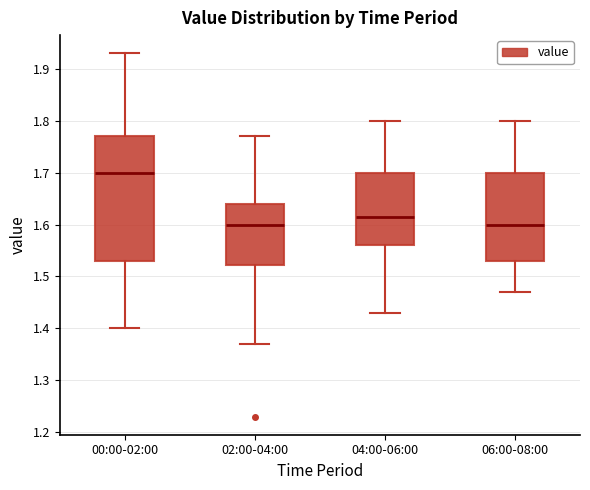

Reading left to right, transcribe this box plot: for each box, give where its median line is, the range the box spans, and where its two whiskers end, as read against the y-axis. The values are not printed on the chart, so give them approximately, as read against the axis.

00:00-02:00: median 1.70, box 1.53 to 1.77, whiskers 1.40 to 1.93
02:00-04:00: median 1.60, box 1.52 to 1.64, whiskers 1.37 to 1.77
04:00-06:00: median 1.62, box 1.56 to 1.70, whiskers 1.43 to 1.80
06:00-08:00: median 1.60, box 1.53 to 1.70, whiskers 1.47 to 1.80